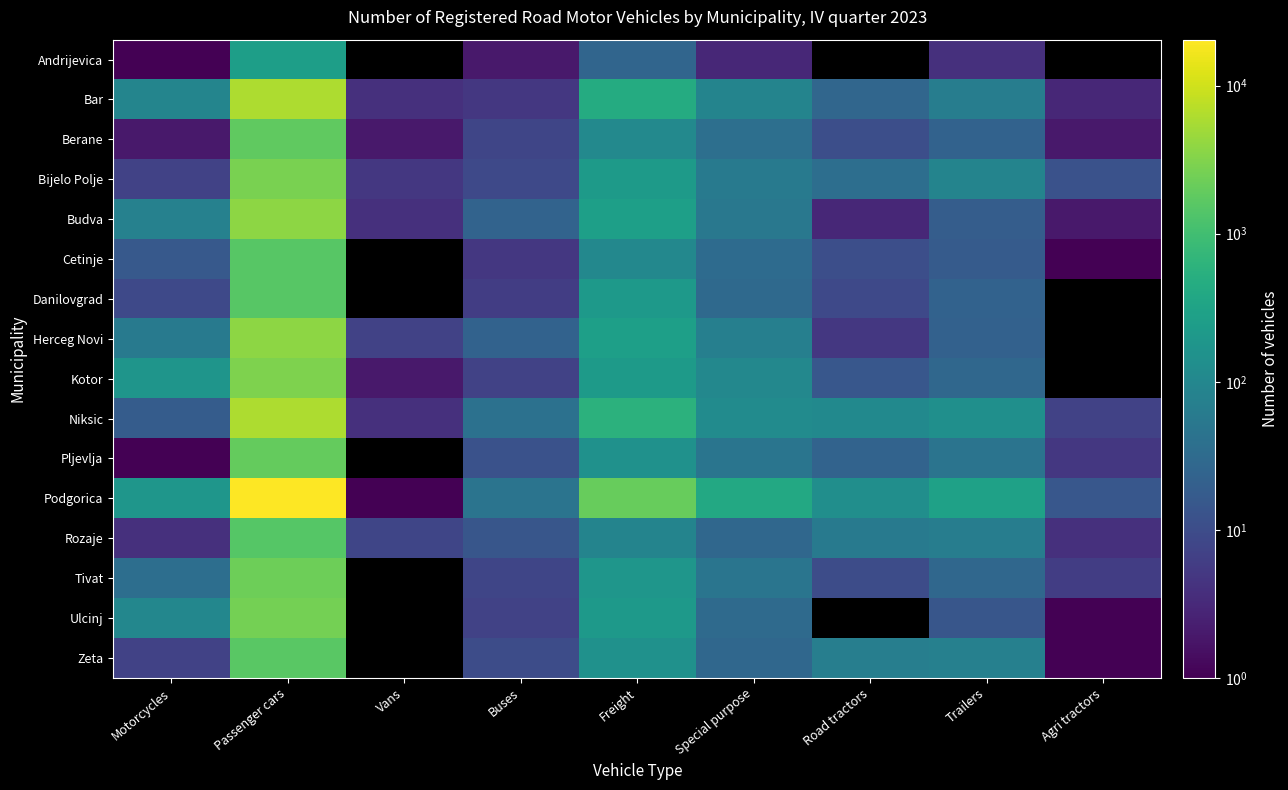

At which category is the sum across all series the highest?

Passenger cars